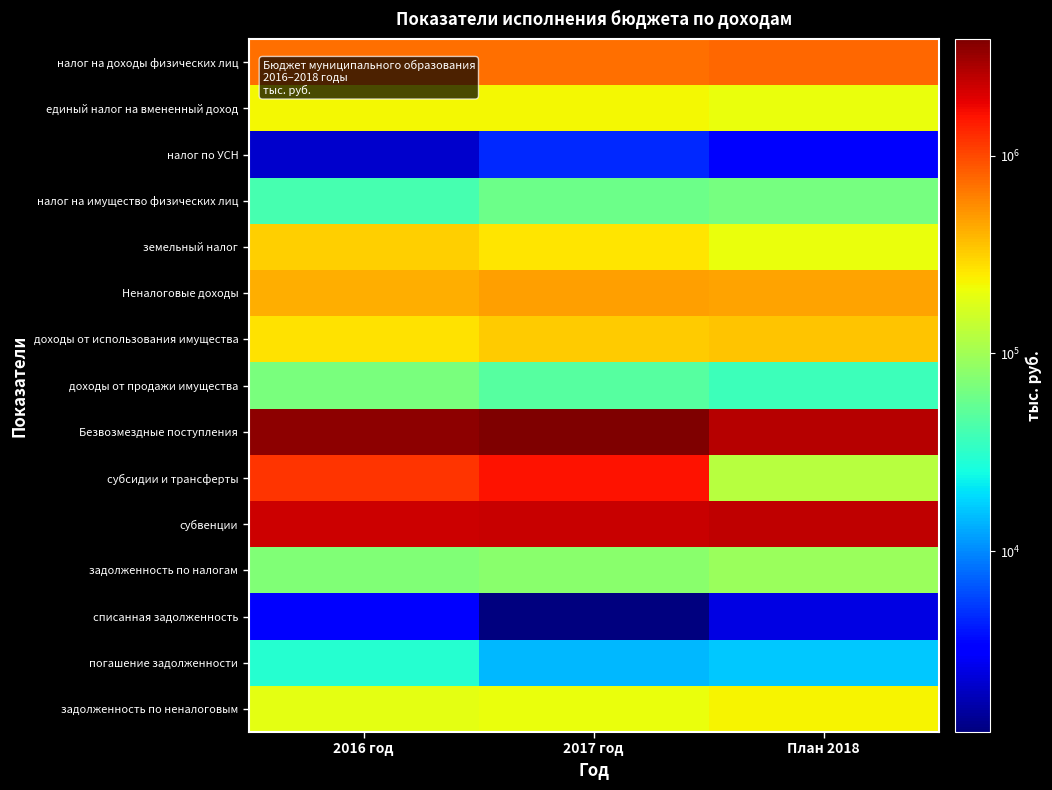

Reading left to right, list all the values displayed in this chart.

налог на доходы физических лиц: 2016 год=711503	2017 год=728626	План 2018=763000
единый налог на вмененный доход: 2016 год=223926	2017 год=223763	План 2018=207000
налог по УСН: 2016 год=2093	2017 год=4607	План 2018=3000
налог на имущество физических лиц: 2016 год=41460	2017 год=60568	План 2018=65000
земельный налог: 2016 год=314021	2017 год=260719	План 2018=201000
Неналоговые доходы: 2016 год=426404	2017 год=482051	План 2018=456832
доходы от использования имущества: 2016 год=272727	2017 год=324239	План 2018=343090
доходы от продажи имущества: 2016 год=67363	2017 год=47801	План 2018=37400
Безвозмездные поступления: 2016 год=3432378	2017 год=3885980	План 2018=2618525
субсидии и трансферты: 2016 год=1176388	2017 год=1593120	План 2018=122480
субвенции: 2016 год=2252164	2017 год=2278589	План 2018=2477845
задолженность по налогам: 2016 год=71354	2017 год=78646	План 2018=92555
списанная задолженность: 2016 год=3175	2017 год=1216	План 2018=2500
погашение задолженности: 2016 год=29781	2017 год=14375	План 2018=16378
задолженность по неналоговым: 2016 год=193000	2017 год=200800	План 2018=228500